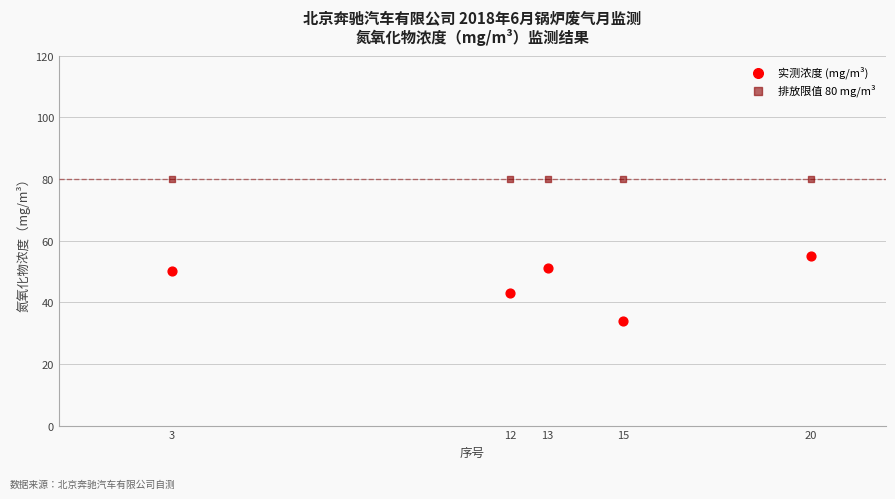

Across all data points, what is the average X value?

13